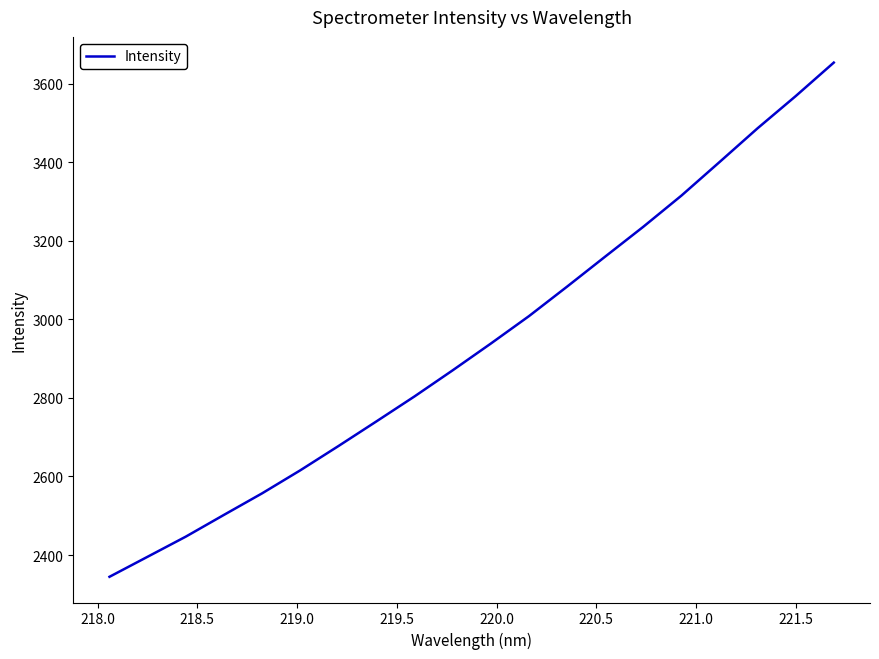

What is the greatest value displayed?

3653.3